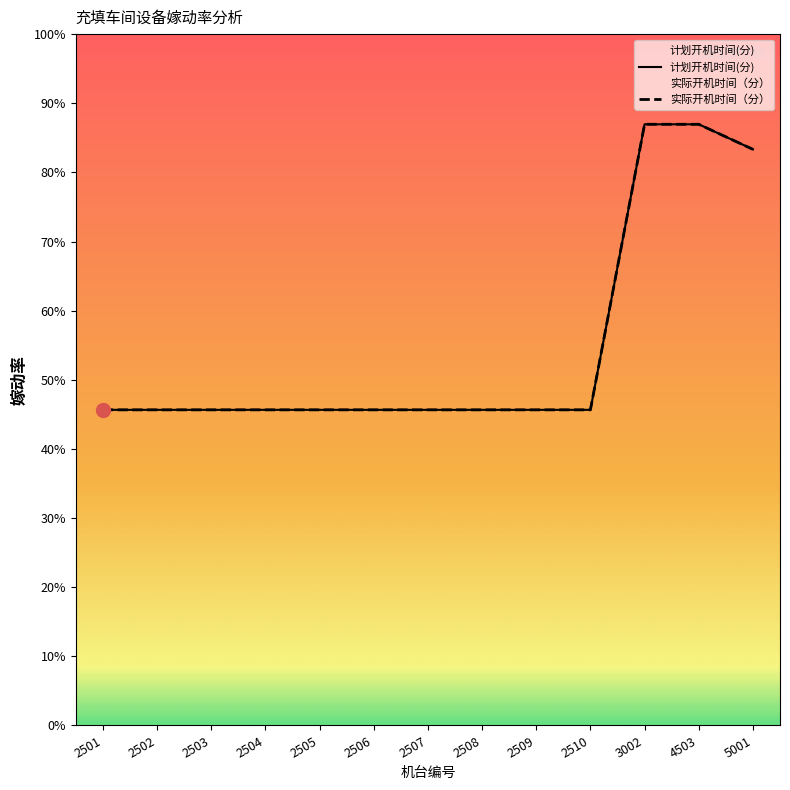

True or false: 实际开机时间（分） and 计划开机时间(分) intersect in this chart.

False